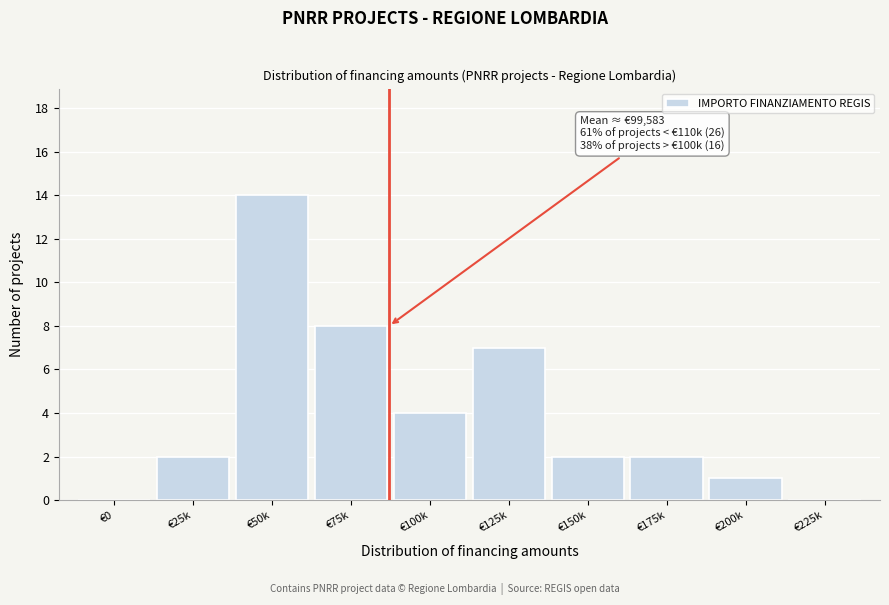

Reading right to left, what are all the values shown in this chart?

€225k=0	€200k=1	€175k=2	€150k=2	€125k=7	€100k=4	€75k=8	€50k=14	€25k=2	€0=0